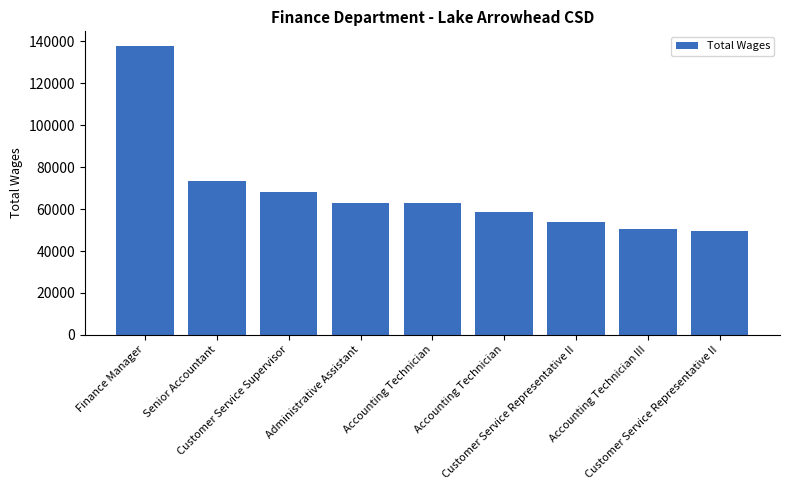

Does the chart contain any negative values?

No